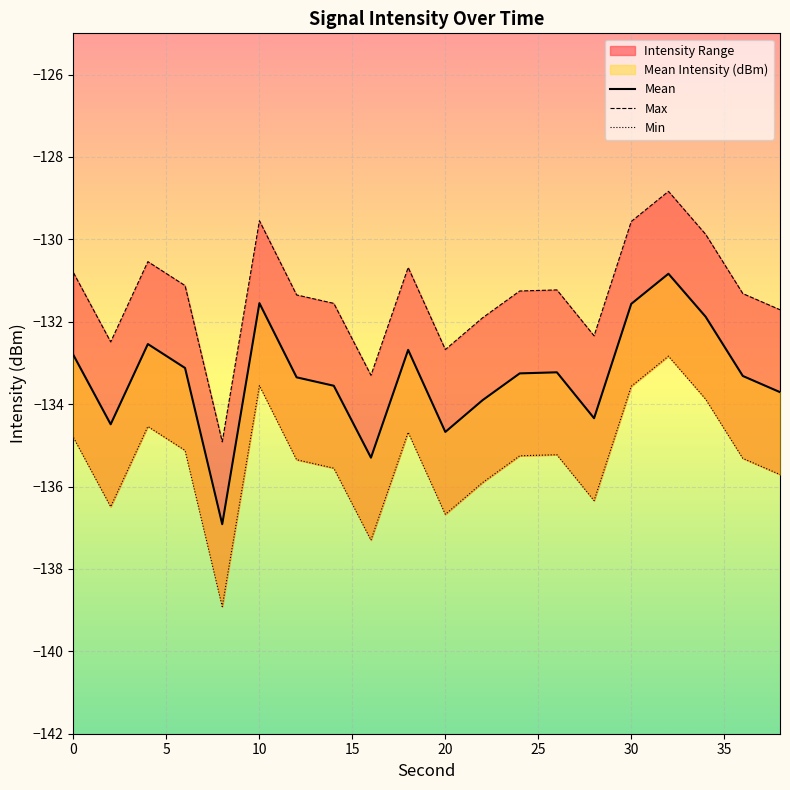

How many data points in Min are less than -135?

13